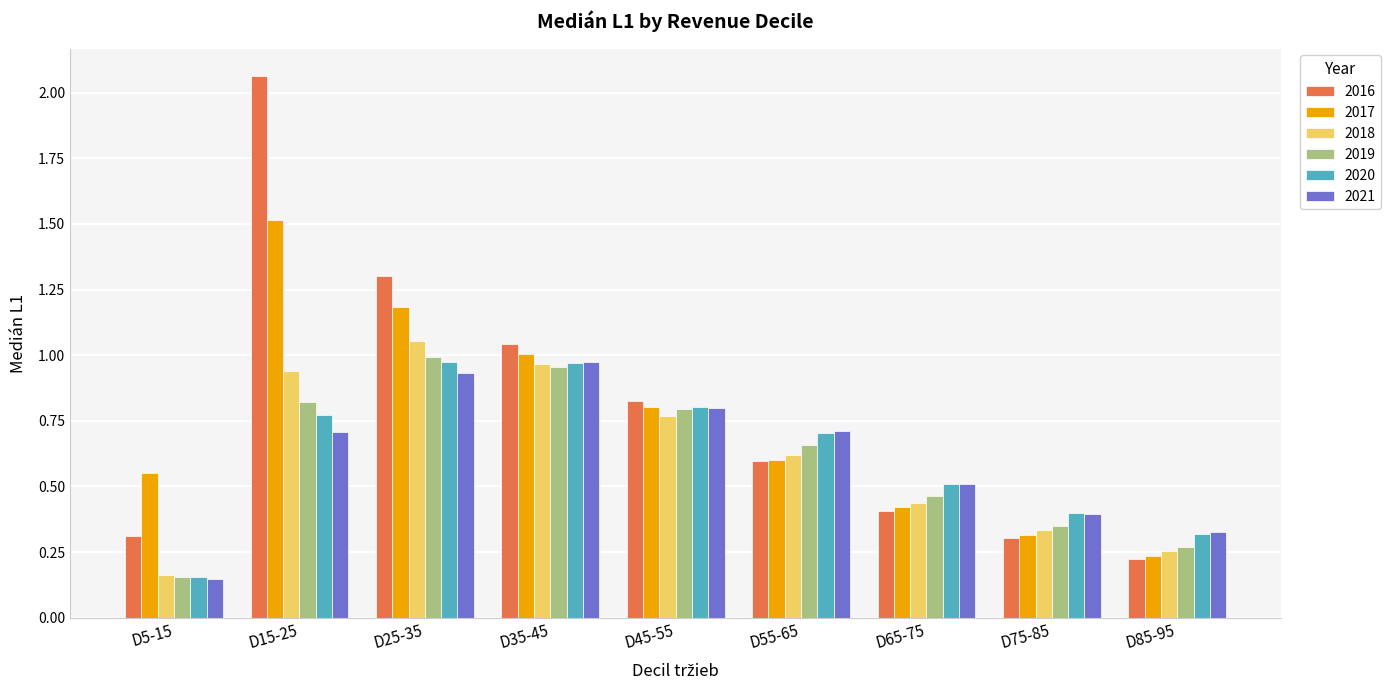

Rank the series at D15-25 from highest to lowest value.

2016, 2017, 2018, 2019, 2020, 2021